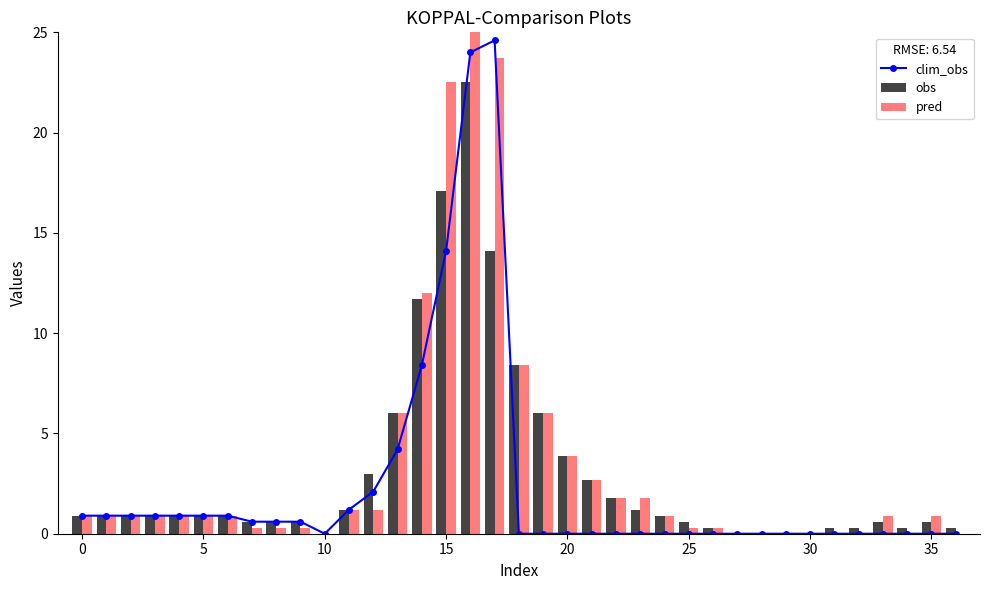

What is the difference between the second highest and second lowest values in the pred series?

23.7